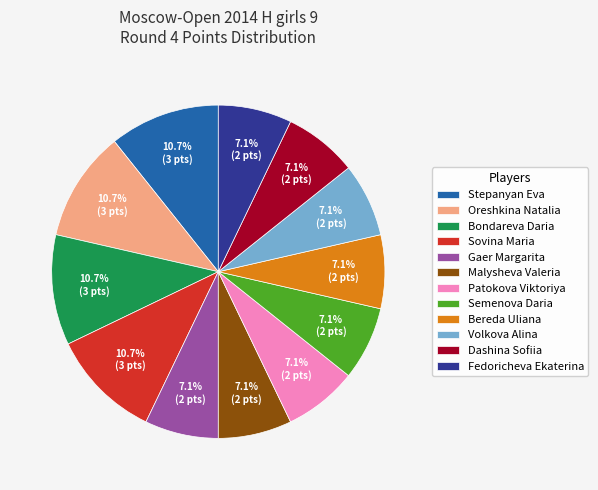

True or false: Gaer Margarita accounts for 7% of the total.

True